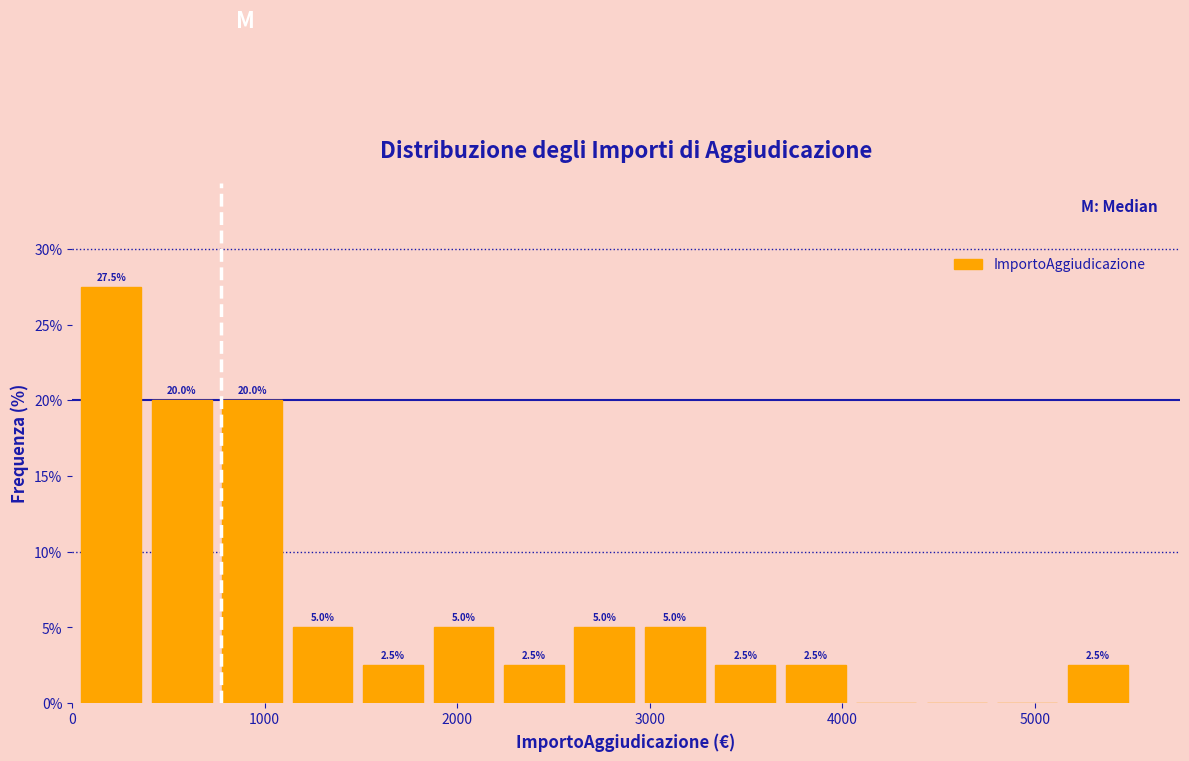

Around what value on the x-axis is the tallest bar? Give the approximate position of its centre, as read against the axis.

200